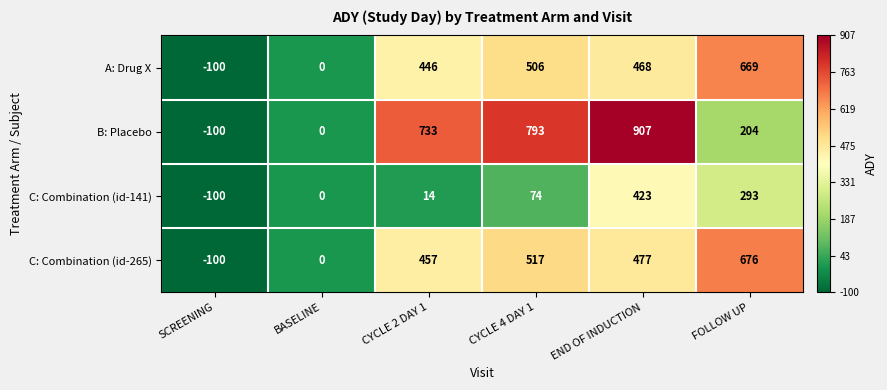

What is the difference between the maximum and second lowest values in the C: Combination (id-265) series?

676